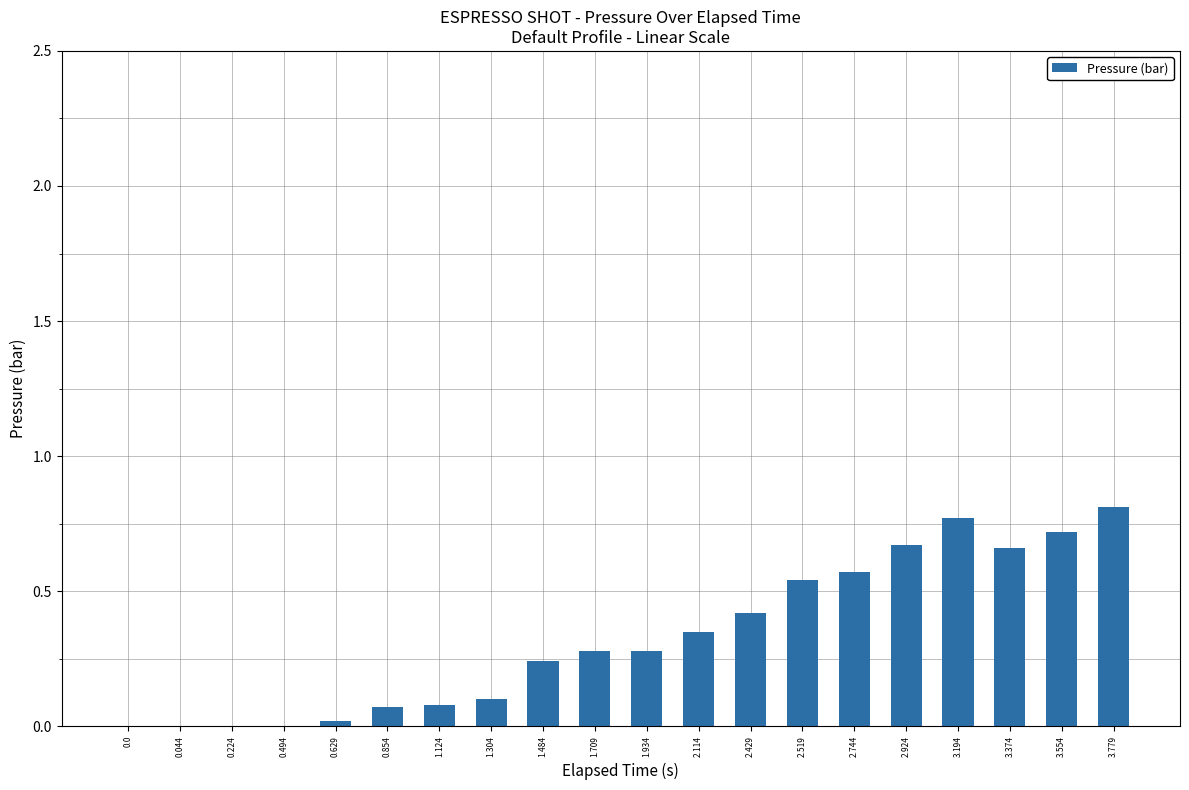

Count the number of data series in this chart.

1